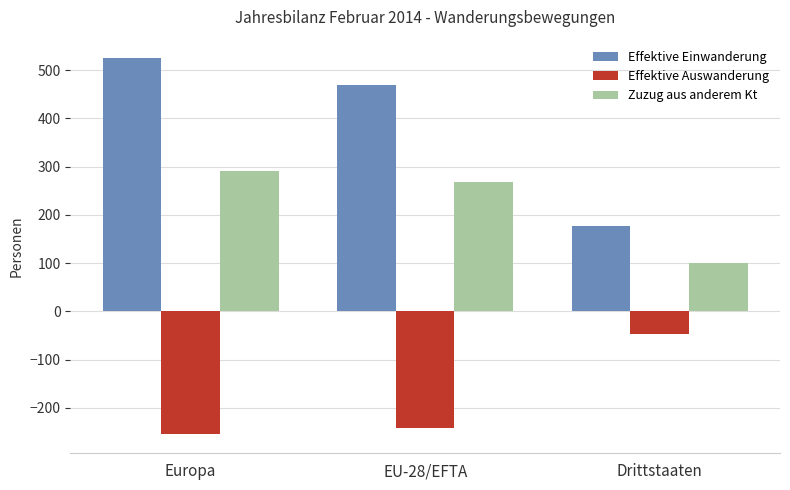

How many distinct data groups are displayed?

3